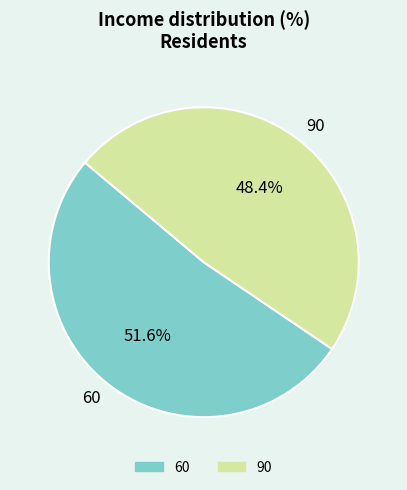

True or false: 90 accounts for 48% of the total.

True